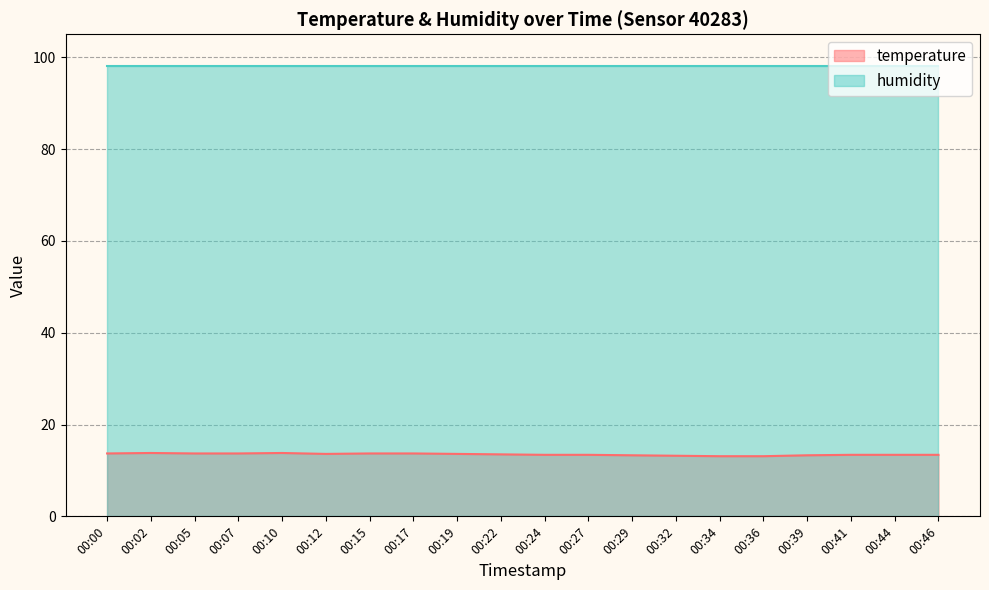

What is the minimum value shown in the chart?

13.1